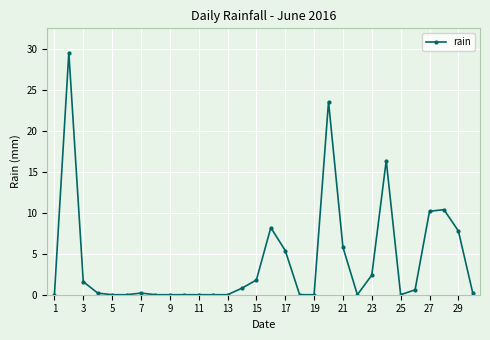

What is the difference between the maximum and minimum values?

29.6